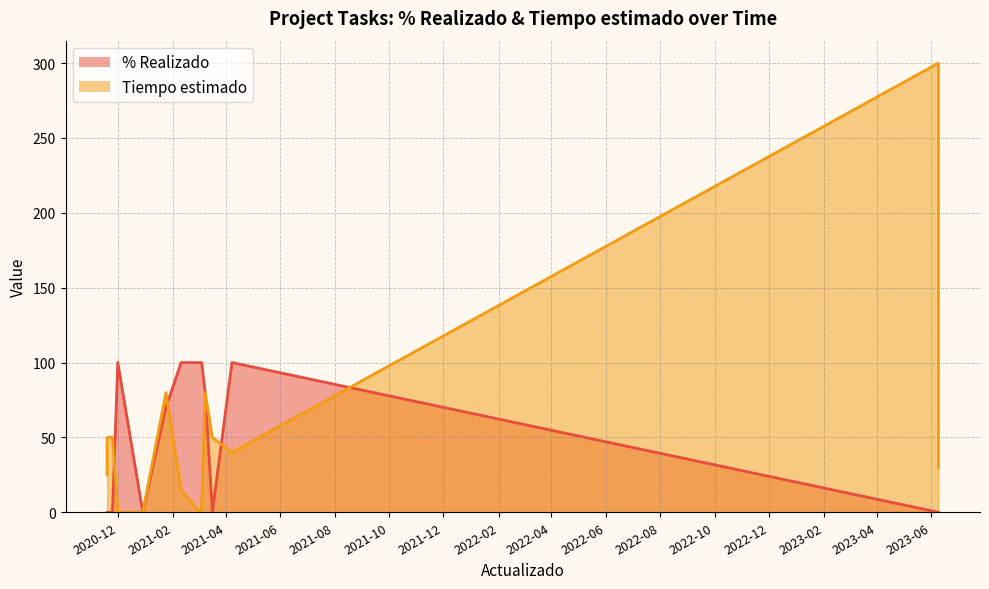

Which series has the largest total across all categories?

Tiempo estimado